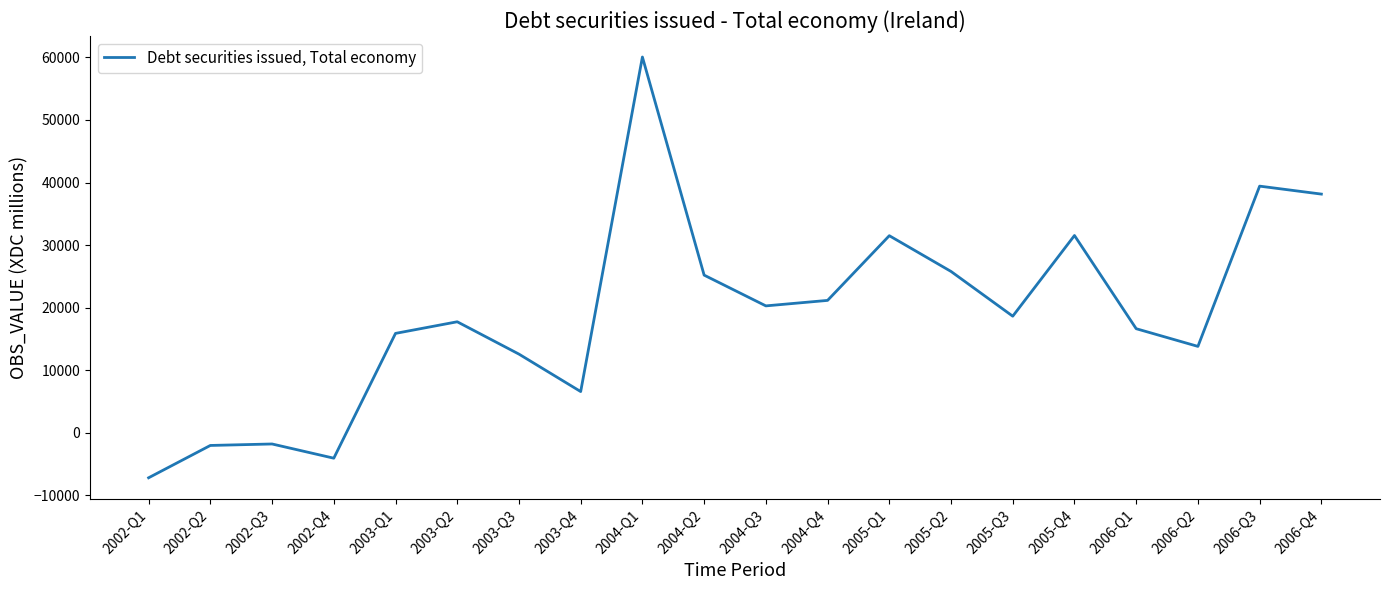

Where is the data nearest to the value 26439?

2005-Q2